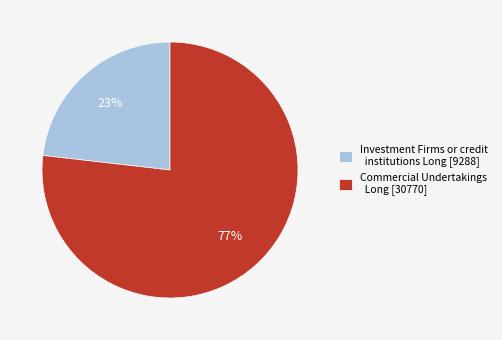

Which slice is the smallest?

Investment Firms or credit institutions Long [9288]